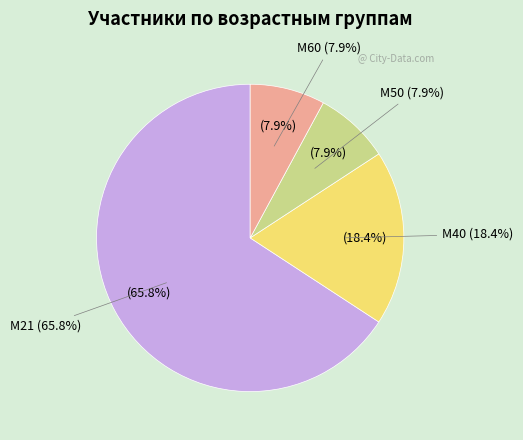

True or false: М21 accounts for 66% of the total.

True